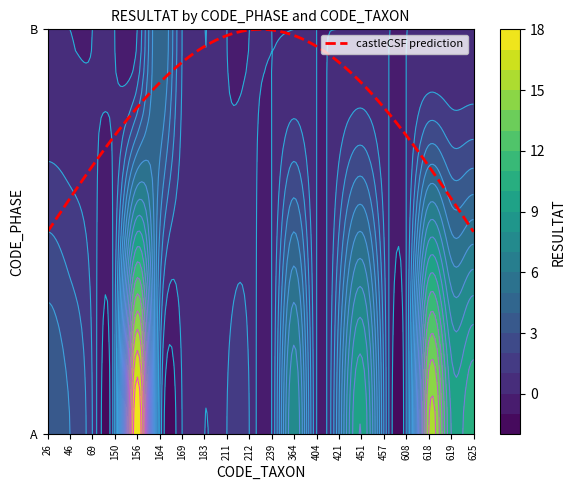

What is the total value across all series at 451?

10